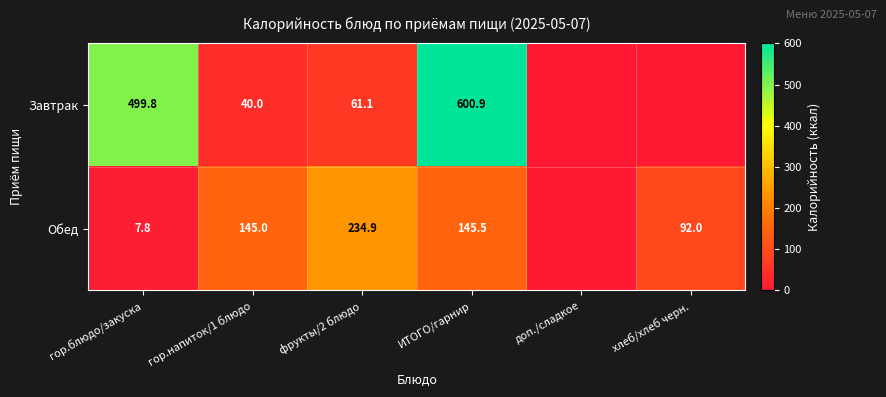

Is the value of Обед at хлеб/хлеб черн. greater than the value of Завтрак at фрукты/2 блюдо?

Yes